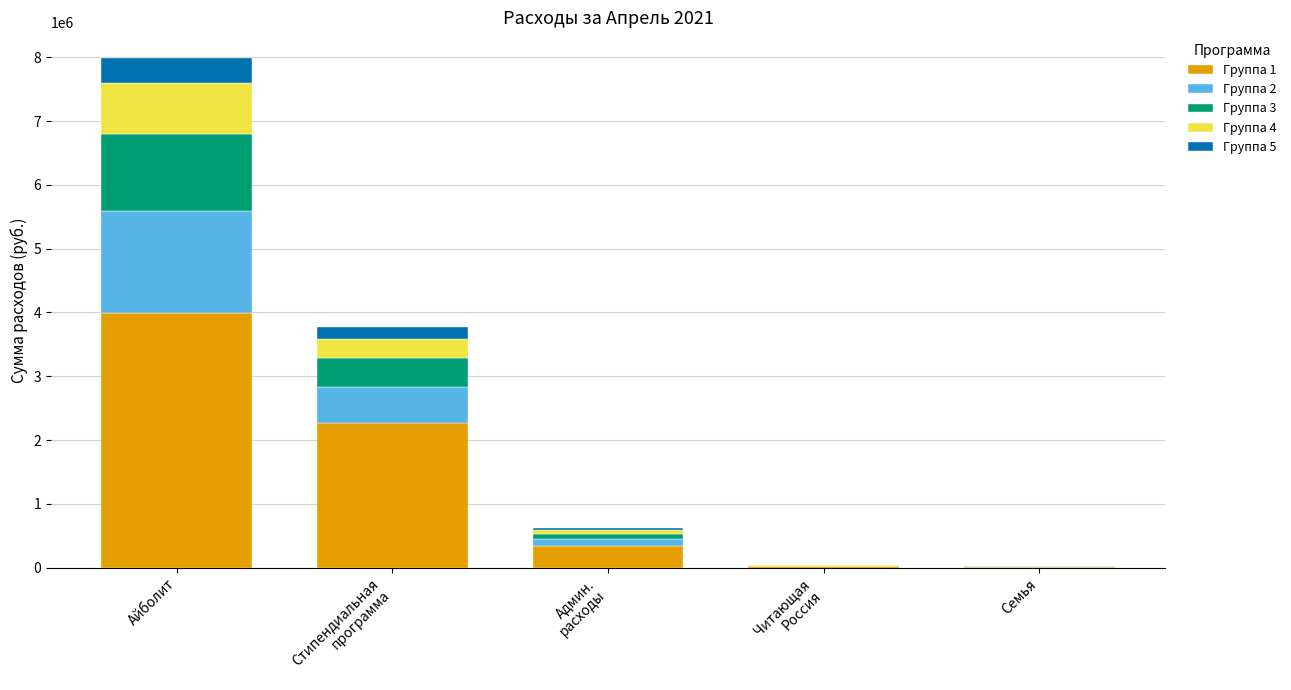

At which category is the sum across all series the highest?

Айболит